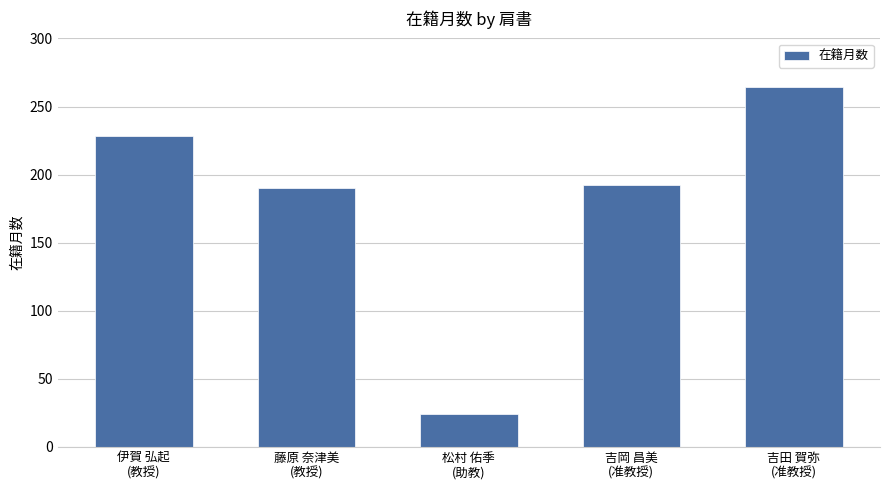

What is the difference between the maximum and minimum values?

240